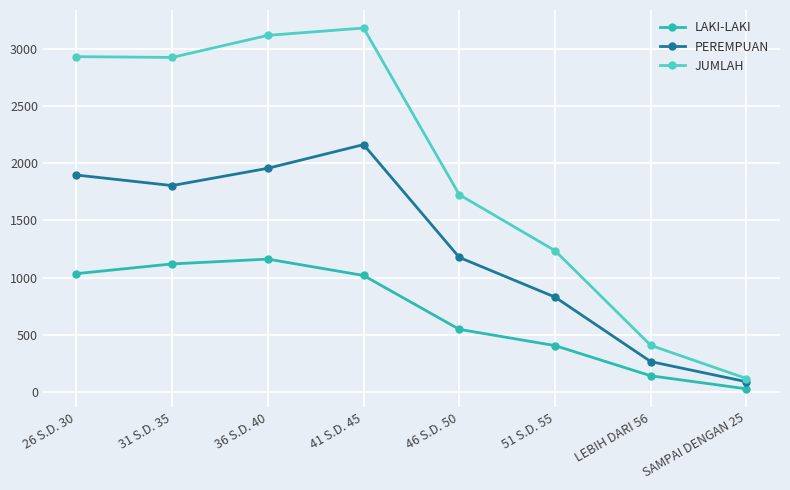

Is the value of PEREMPUAN at 46 S.D. 50 greater than the value of JUMLAH at 51 S.D. 55?

No